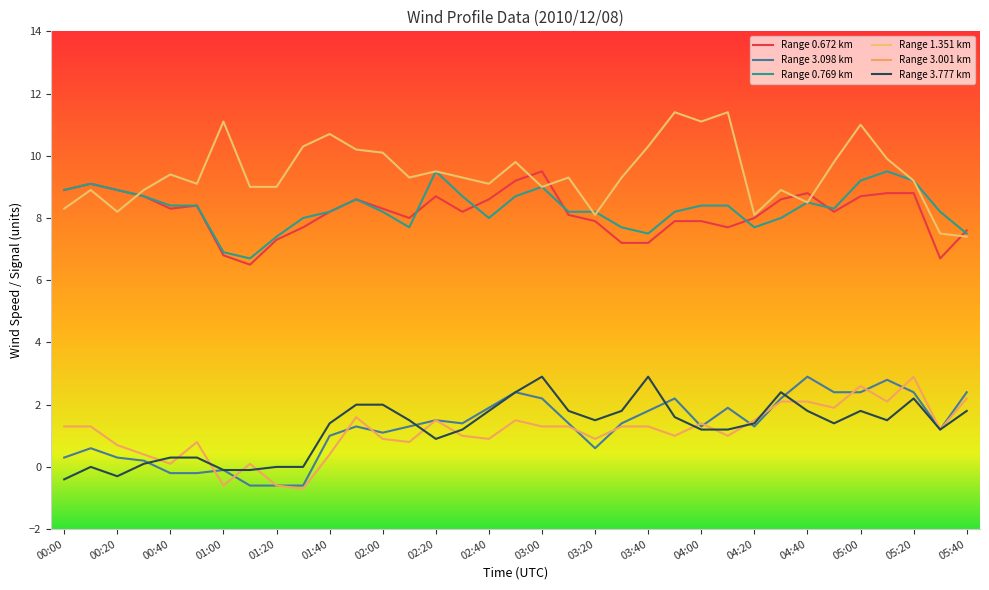

In Range 3.098 km, how many points are higher than both neighbors (excluding endpoints)?

9